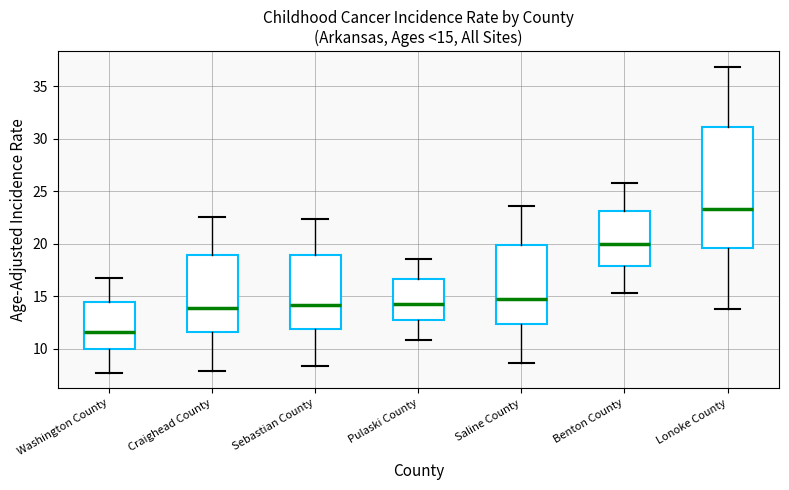

Which box has the highest median line?

Lonoke County